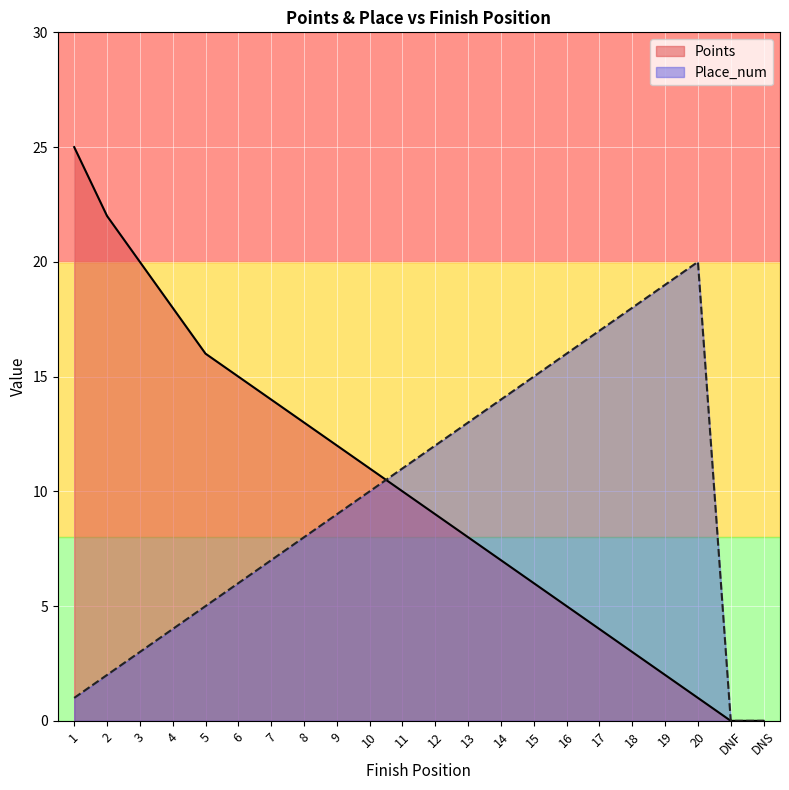

Reading left to right, extract all data points from this chart.

Points: 25	22	20	18	16	15	14	13	12	11	10	9	8	7	6	5	4	3	2	1	0	0
Place_num: 1	2	3	4	5	6	7	8	9	10	11	12	13	14	15	16	17	18	19	20	0	0